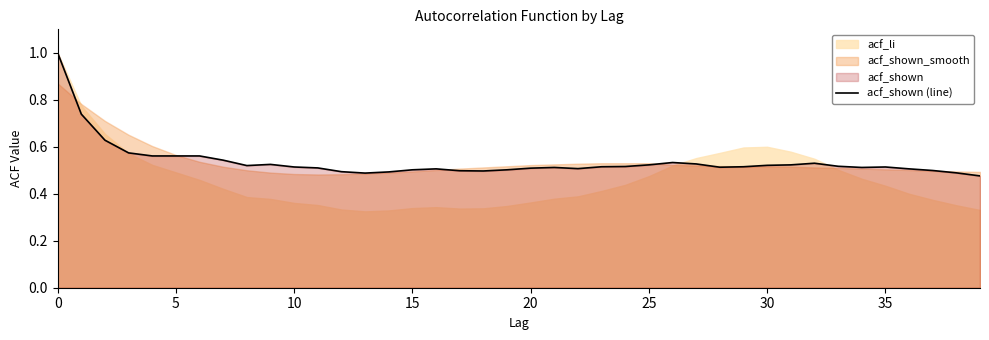

True or false: there are more than 0 points higher than both neighbors.

True